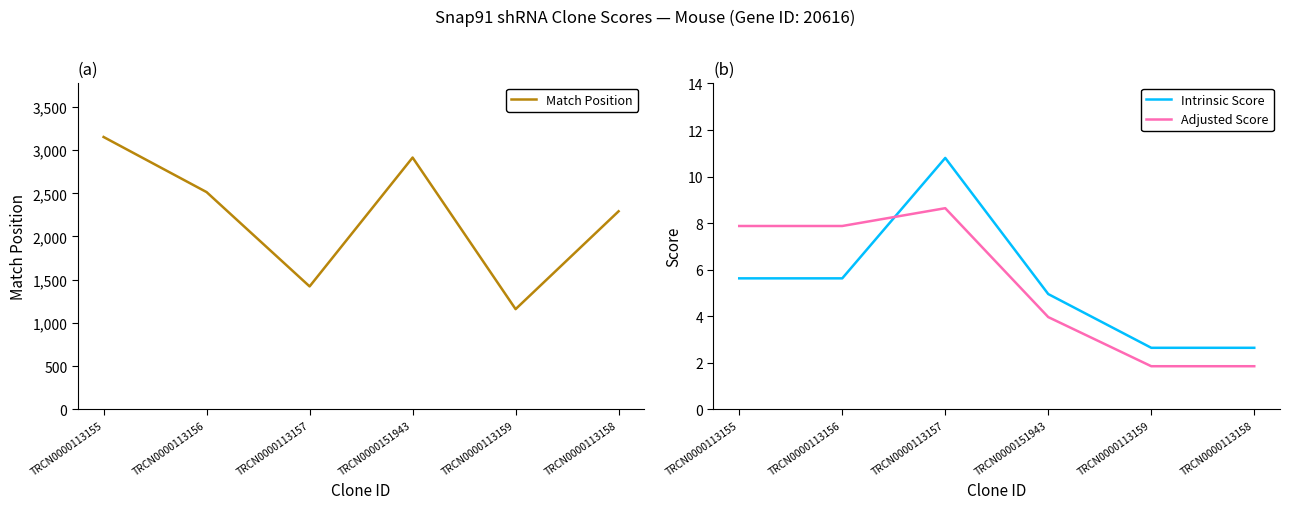

How many categories are shown in the chart?

6